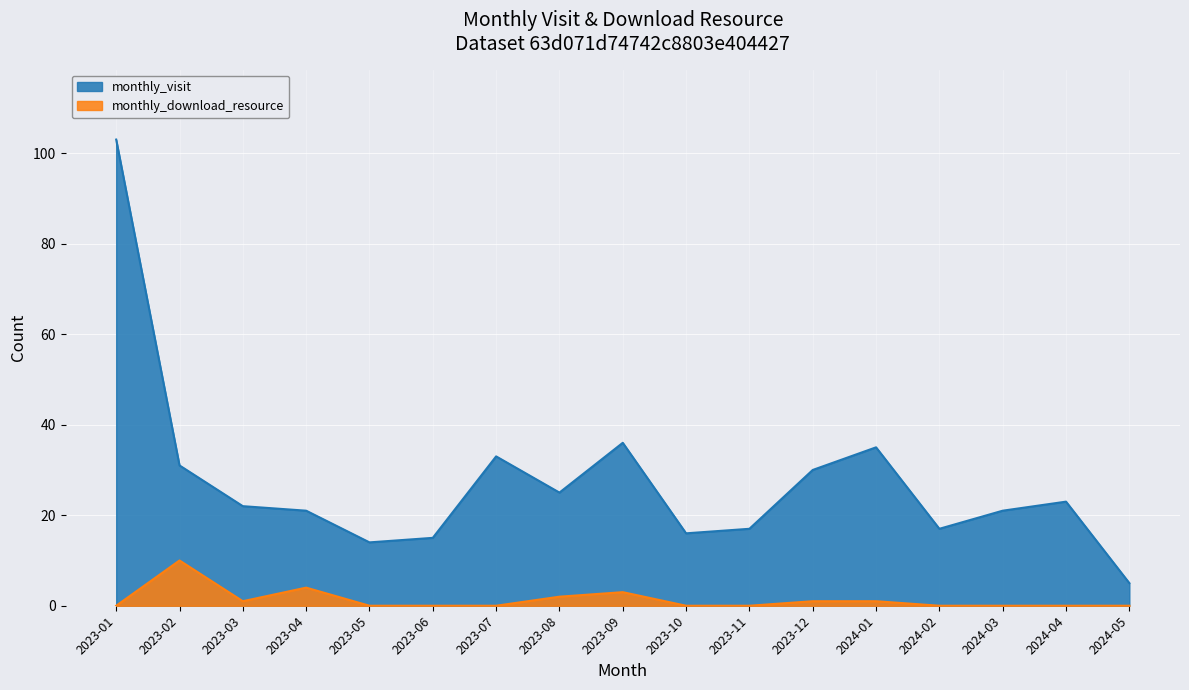

How many data points does each series have?

17